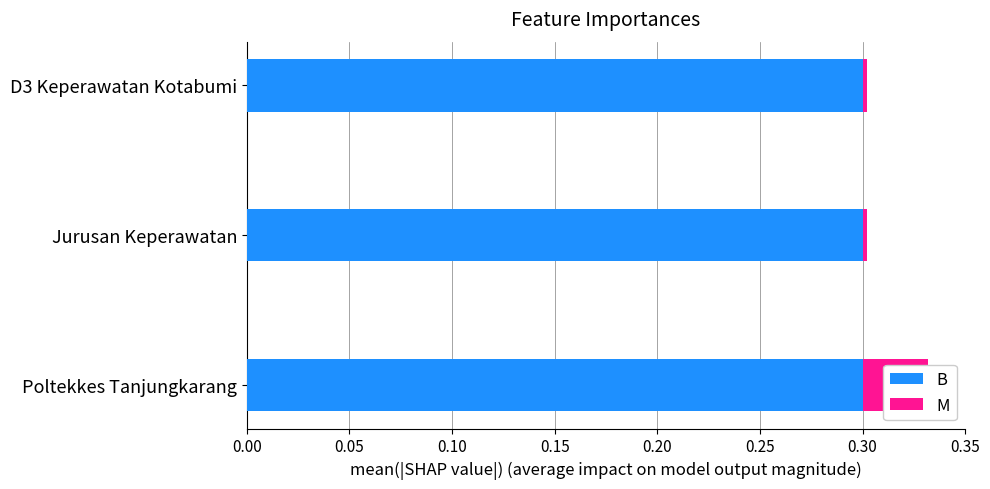

What is the minimum value for B?

0.3